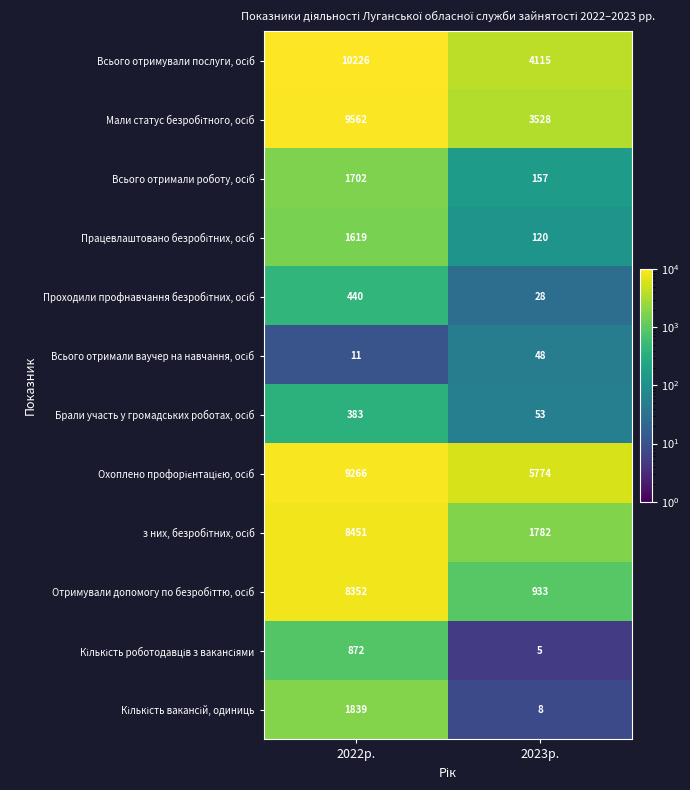

What is the minimum value shown in the chart?

5